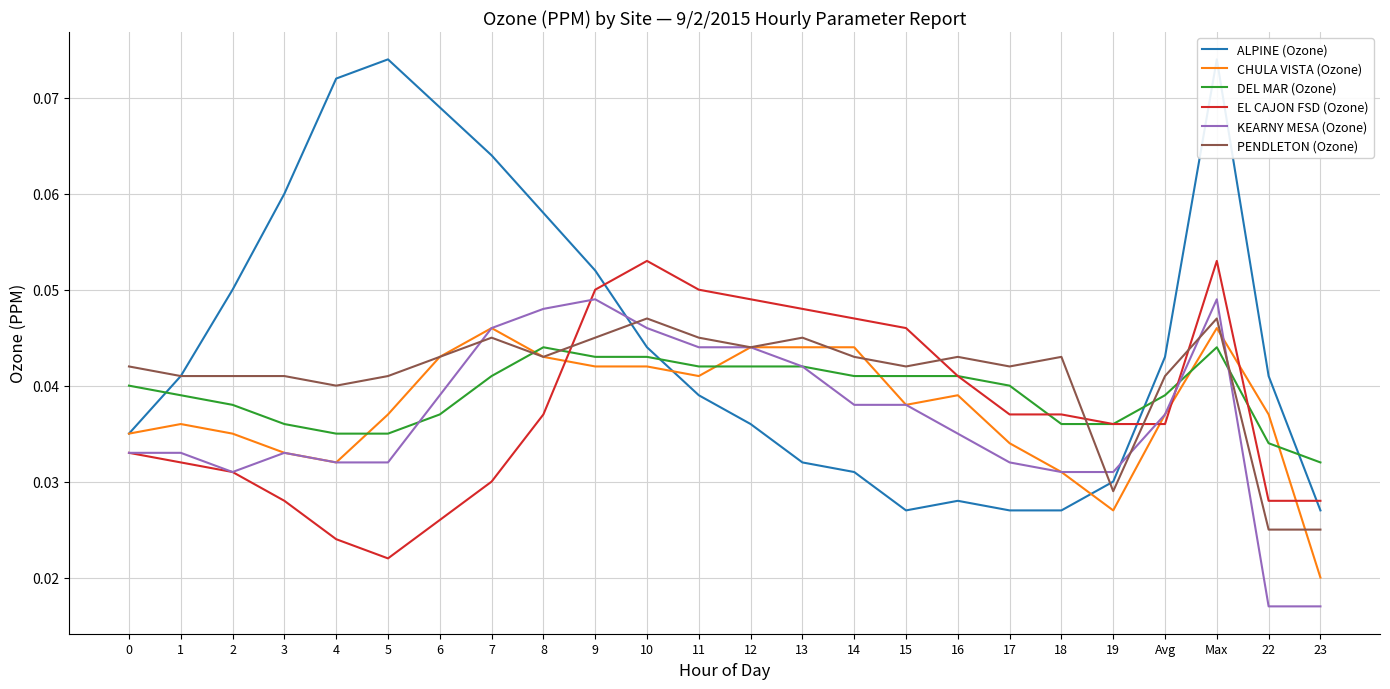

What is the sum of the KEARNY MESA (Ozone) values at 1 and 5?

0.1